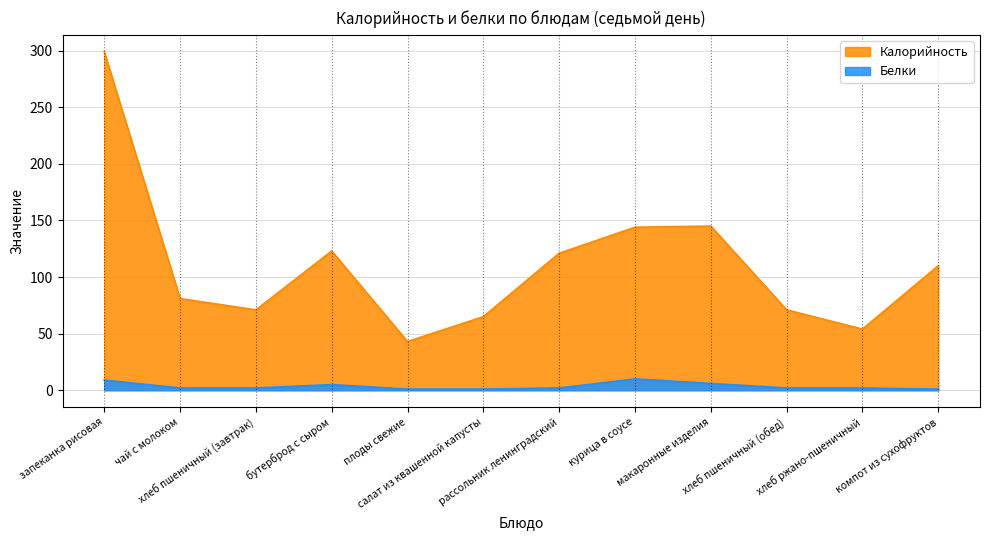

In Калорийность, how many points are higher than both neighbors (excluding endpoints)?

2